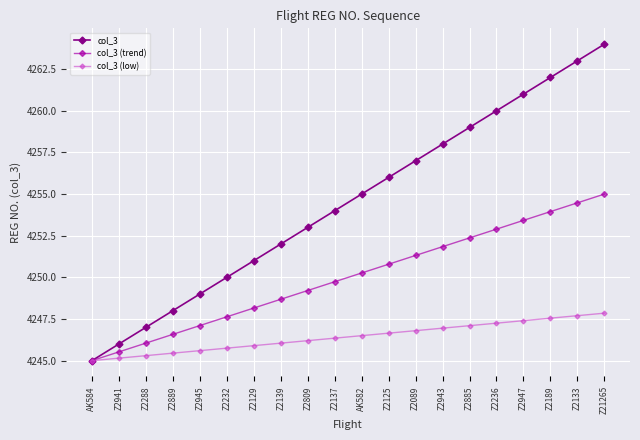

Which series has the largest range (max minus min)?

col_3